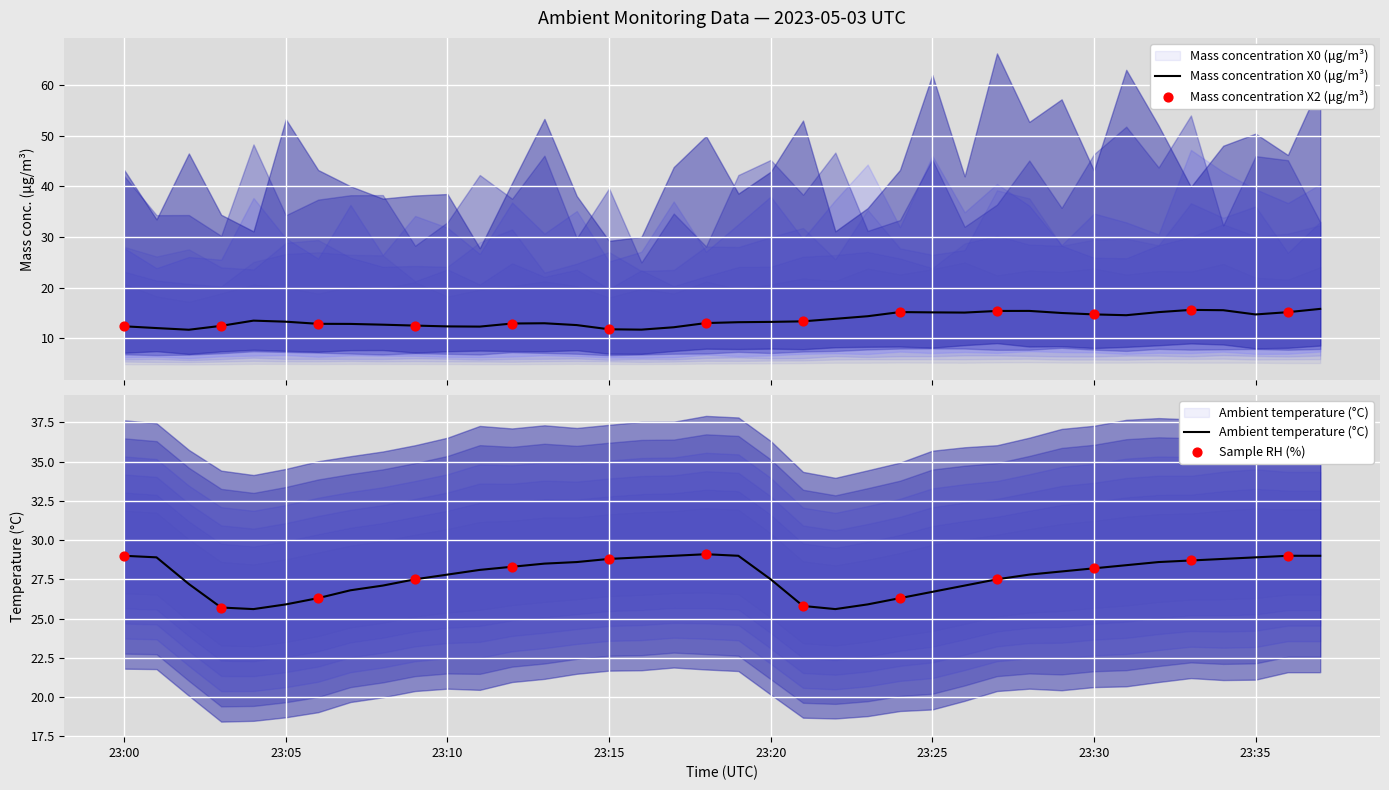

Is the value of Mass concentration X2 (μg/m³) at 2023-05-03 23:25:00 greater than the value of Ambient temperature (°C) at 2023-05-03 23:04:00?

No